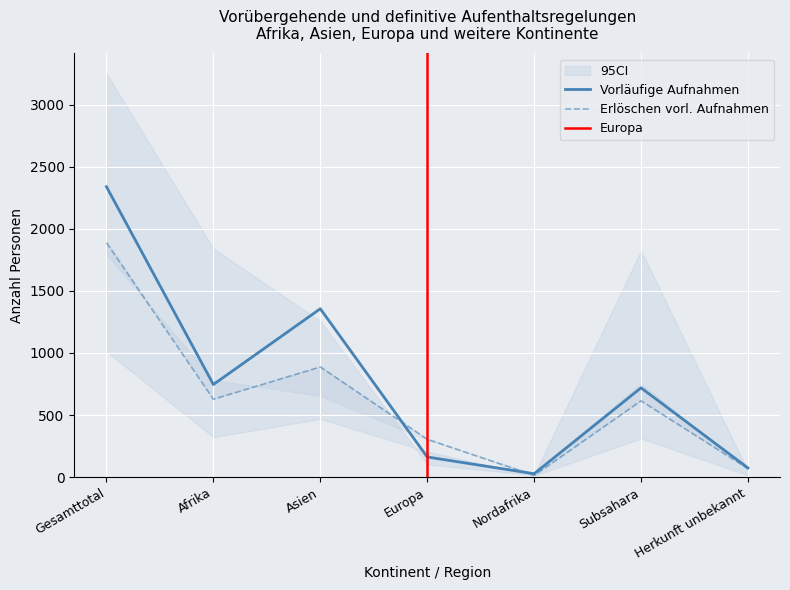

Which has a higher value, Asien or Subsahara?

Asien